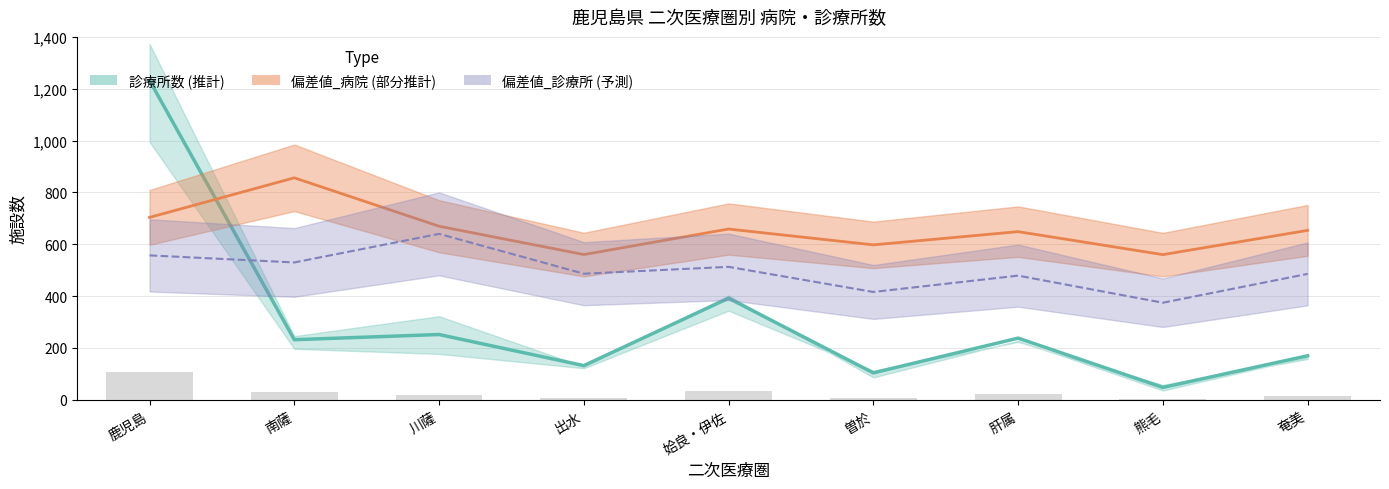

The value of 診療所数 (推計) at 南薩 is 306.5. True or false?

False